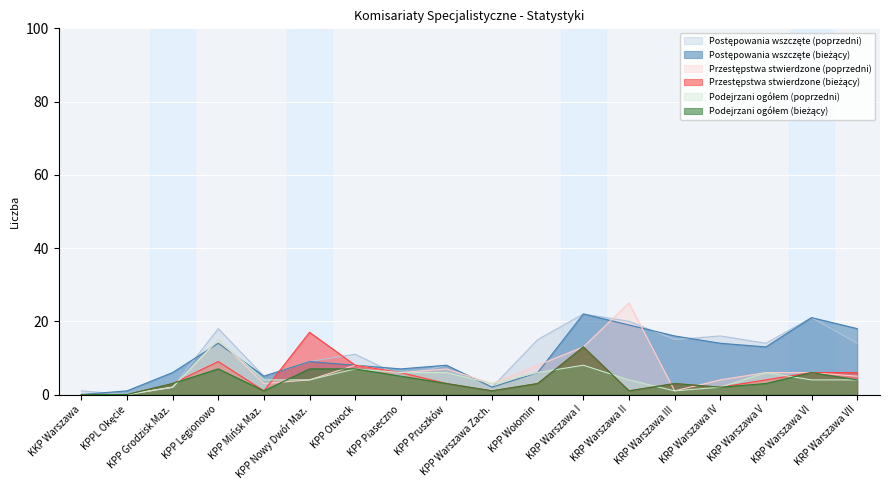

What is the difference between the Podejrzani ogółem (bieżący) values at KRP Warszawa IV and KPP Legionowo?

5